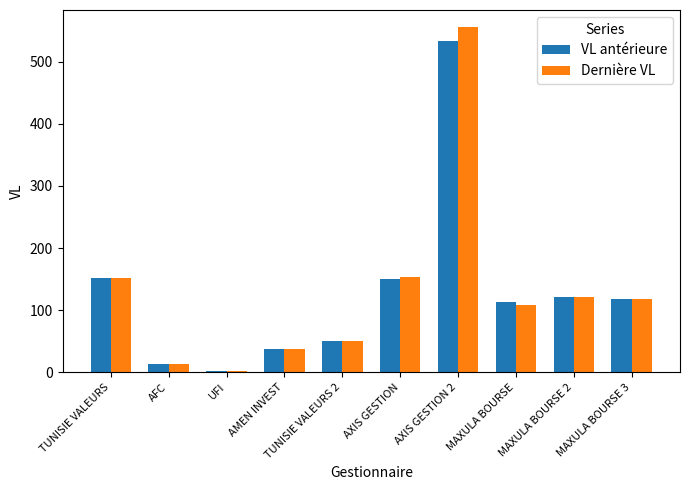

What is the sum of all VL antérieure values?

1290.1